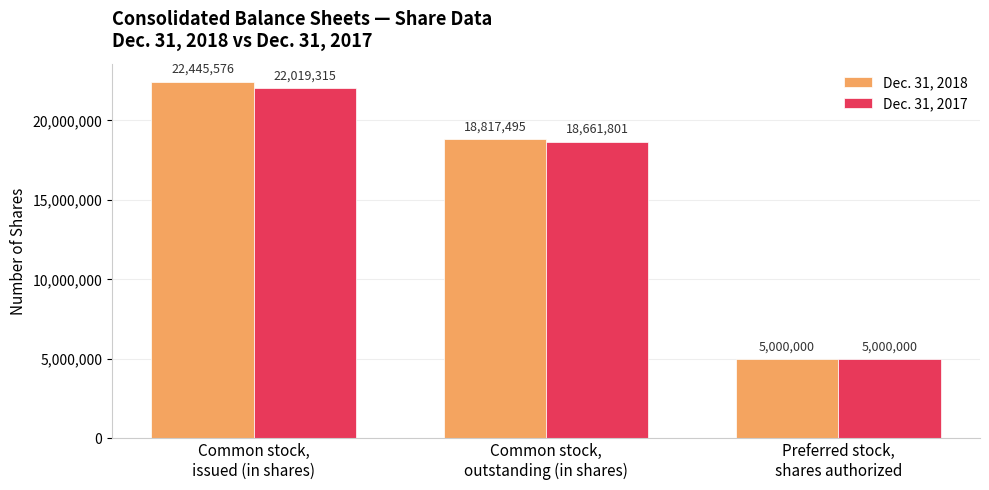

Which series has the widest spread of values?

Dec. 31, 2018